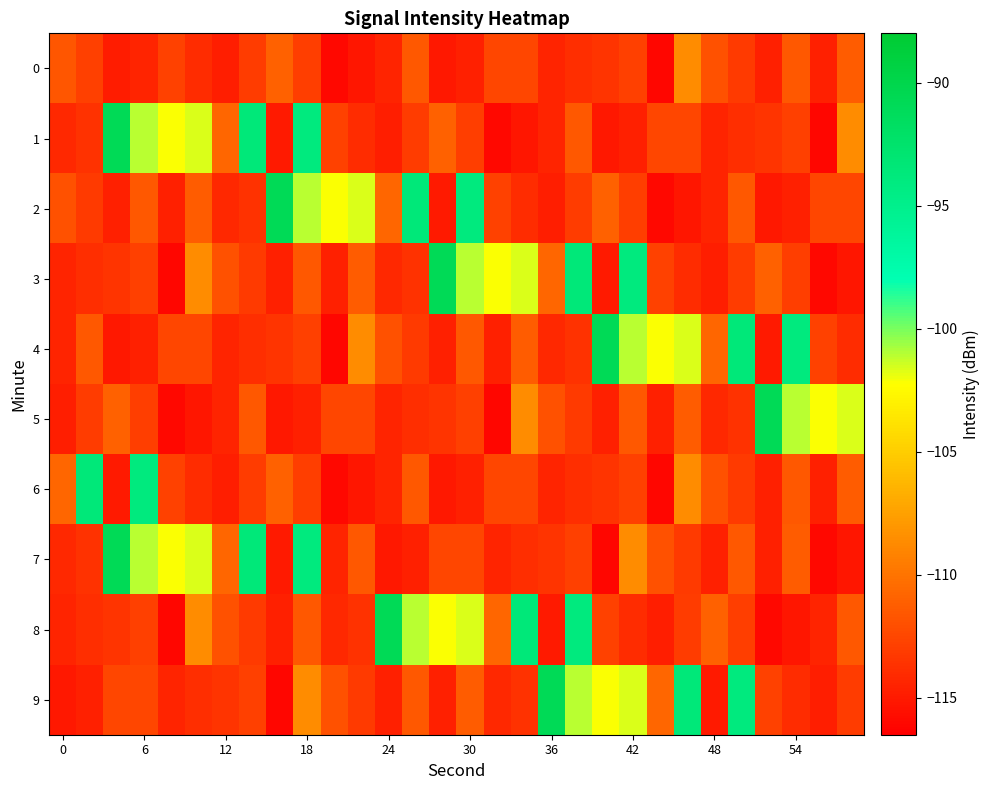

Reading right to left, extract all data points from this chart.

0: -111.3	-114.6	-111.6	-114.7	-113.2	-111.9	-108.7	-116.1	-112.9	-113.6	-113.9	-114.5	-112.6	-112.6	-114.7	-115.2	-111.5	-114.5	-115.3	-116.0	-113.0	-111.0	-113.1	-114.8	-114.0	-112.8	-114.4	-114.9	-112.9	-111.7
1: -108.7	-116.1	-112.9	-113.6	-113.9	-114.5	-112.6	-112.6	-114.7	-115.2	-111.5	-114.5	-115.3	-116.0	-113.0	-111.0	-113.1	-114.8	-114.0	-112.8	-94.0	-115.0	-93.5	-110.8	-101.6	-102.2	-101.1	-90.9	-113.7	-114.2
2: -112.6	-112.6	-114.7	-115.2	-111.5	-114.5	-115.3	-116.0	-113.0	-111.0	-113.1	-114.8	-114.0	-112.8	-94.0	-115.0	-93.5	-110.8	-101.6	-102.2	-101.1	-90.9	-113.7	-114.2	-111.3	-114.6	-111.6	-114.7	-113.2	-111.9
3: -115.3	-116.0	-113.0	-111.0	-113.1	-114.8	-114.0	-112.8	-94.0	-115.0	-93.5	-110.8	-101.6	-102.2	-101.1	-90.9	-113.7	-114.2	-111.3	-114.6	-111.6	-114.7	-113.2	-111.9	-108.7	-116.1	-112.9	-113.6	-113.9	-114.5
4: -114.0	-112.8	-94.0	-115.0	-93.5	-110.8	-101.6	-102.2	-101.1	-90.9	-113.7	-114.2	-111.3	-114.6	-111.6	-114.7	-113.2	-111.9	-108.7	-116.1	-112.9	-113.6	-113.9	-114.5	-112.6	-112.6	-114.7	-115.2	-111.5	-114.5
5: -101.6	-102.2	-101.1	-90.9	-113.7	-114.2	-111.3	-114.6	-111.6	-114.7	-113.2	-111.9	-108.7	-116.1	-112.9	-113.6	-113.9	-114.5	-112.6	-112.6	-114.7	-115.2	-111.5	-114.5	-115.3	-116.0	-113.0	-111.0	-113.1	-114.8
6: -111.3	-114.6	-111.6	-114.7	-113.2	-111.9	-108.7	-116.1	-112.9	-113.6	-113.9	-114.5	-112.6	-112.6	-114.7	-115.2	-111.5	-114.5	-115.3	-116.0	-113.0	-111.0	-113.1	-114.8	-114.0	-112.8	-94.0	-115.0	-93.5	-110.8
7: -115.3	-116.0	-111.3	-114.6	-111.6	-114.7	-113.2	-111.9	-108.7	-116.1	-112.9	-113.6	-113.9	-114.5	-112.6	-112.6	-114.7	-115.2	-111.5	-114.5	-94.0	-115.0	-93.5	-110.8	-101.6	-102.2	-101.1	-90.9	-113.7	-114.2
8: -111.5	-114.5	-115.3	-116.0	-113.0	-111.0	-113.1	-114.8	-114.0	-112.8	-94.0	-115.0	-93.5	-110.8	-101.6	-102.2	-101.1	-90.9	-113.7	-114.2	-111.6	-114.7	-113.2	-111.9	-108.7	-116.1	-112.9	-113.6	-113.9	-114.5
9: -113.1	-114.8	-114.0	-112.8	-94.0	-115.0	-93.5	-110.8	-101.6	-102.2	-101.1	-90.9	-113.7	-114.2	-111.3	-114.6	-111.6	-114.7	-113.2	-111.9	-108.7	-116.1	-112.9	-113.6	-113.9	-114.5	-112.6	-112.6	-114.7	-115.2